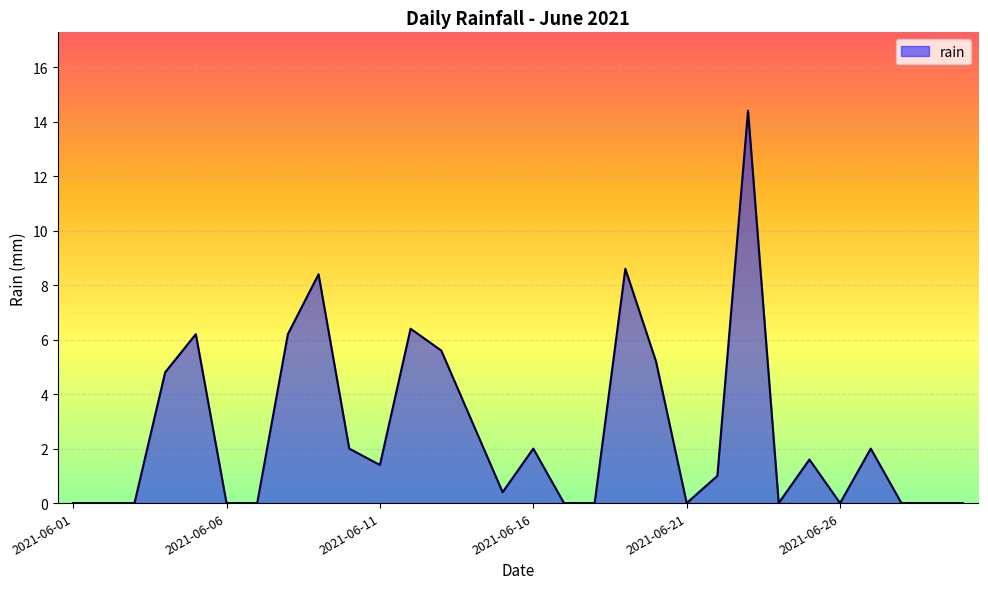

What is the maximum value shown in the chart?

14.4